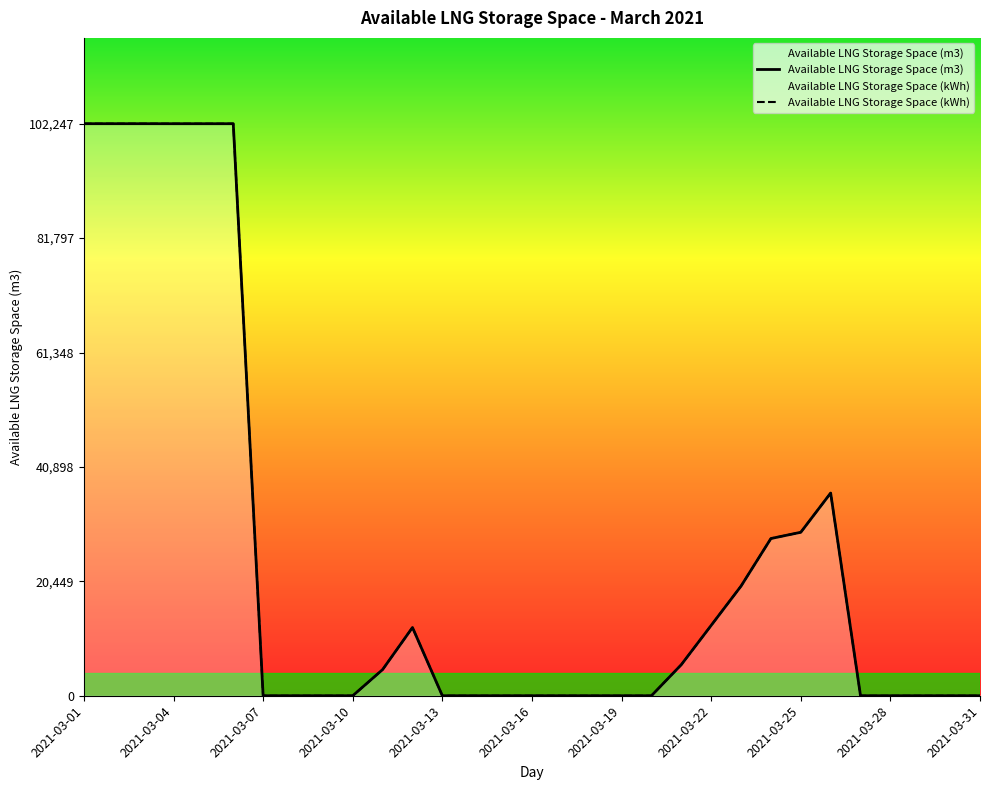

What is the total value across all series at 2021-03-31?

0.0